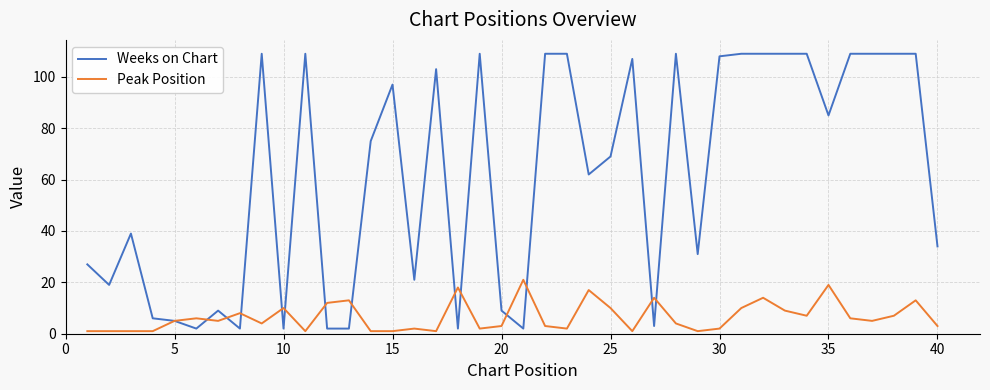

Which series has the largest total across all categories?

Weeks on Chart